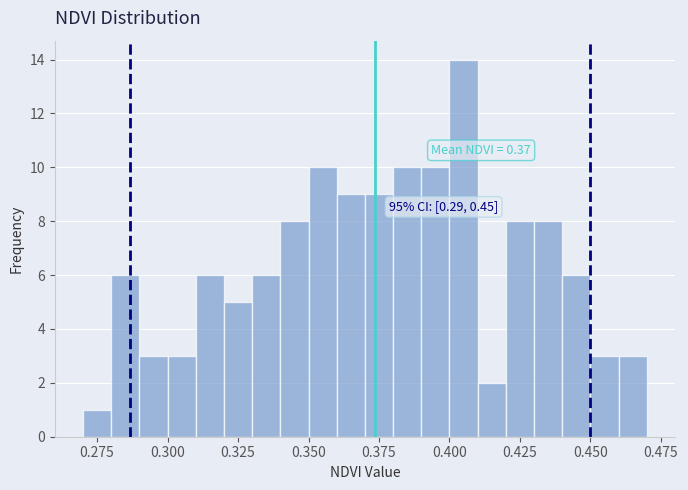

Read against the x-axis, roughly where is the centre of the tallest bar?

0.405